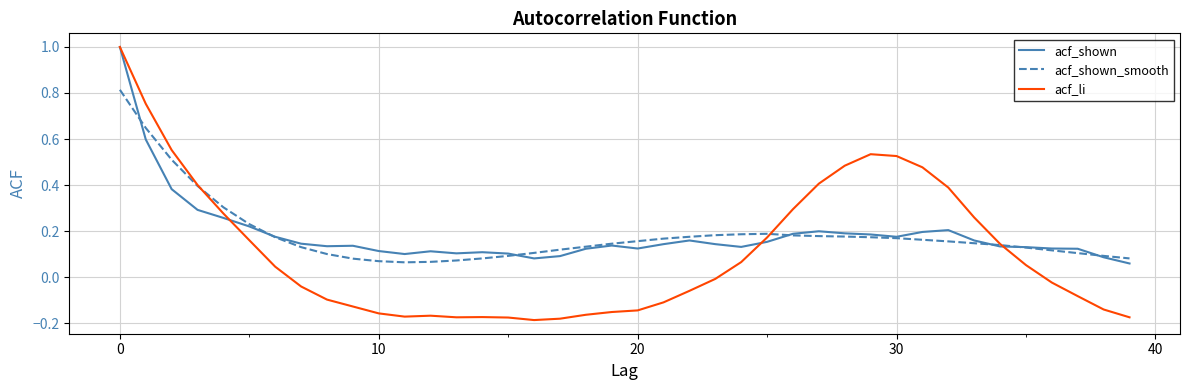

Which series has the largest range (max minus min)?

acf_li